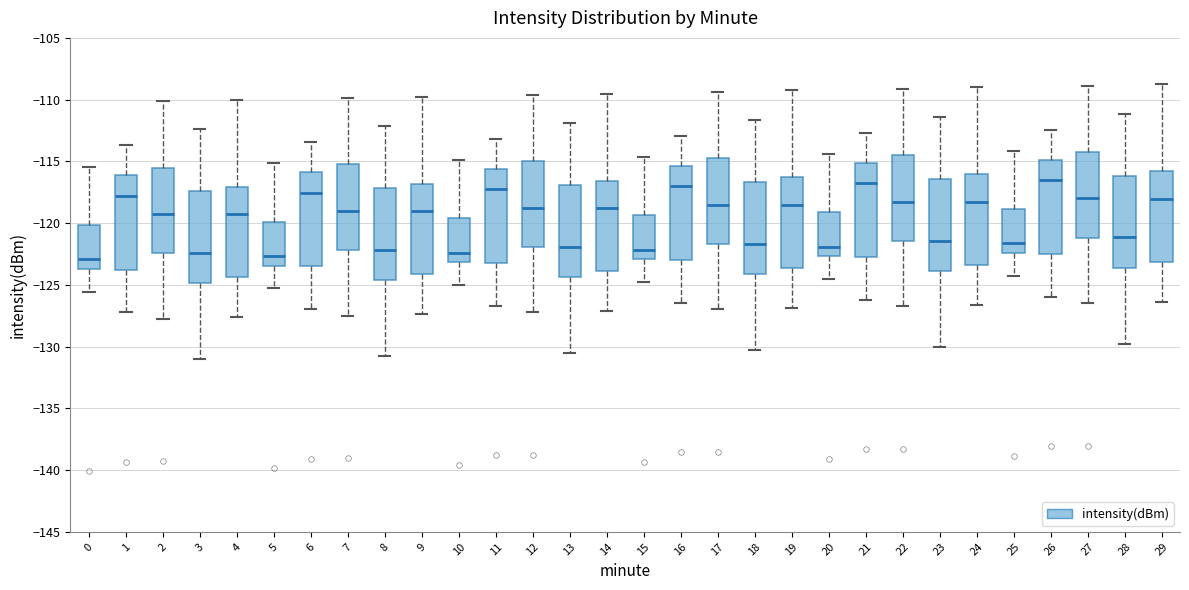

Reading left to right, transcribe this box plot: for each box, give where its median line is, the range the box spans, and where its two whiskers end, as read against the y-axis. The values are not printed on the chart, so give them approximately, as read against the axis.

0: median -123.0, box -123.5 to -120.0, whiskers -125.5 to -115.5
1: median -118.0, box -124.0 to -116.0, whiskers -127.0 to -113.5
2: median -119.5, box -122.5 to -115.5, whiskers -127.5 to -110.0
3: median -122.5, box -125.0 to -117.5, whiskers -131.0 to -112.5
4: median -119.5, box -124.5 to -117.0, whiskers -127.5 to -110.0
5: median -122.5, box -123.5 to -120.0, whiskers -125.5 to -115.0
6: median -117.5, box -123.5 to -116.0, whiskers -127.0 to -113.5
7: median -119.0, box -122.0 to -115.5, whiskers -127.5 to -110.0
8: median -122.0, box -124.5 to -117.0, whiskers -131.0 to -112.0
9: median -119.0, box -124.0 to -117.0, whiskers -127.5 to -110.0
10: median -122.5, box -123.0 to -119.5, whiskers -125.0 to -115.0
11: median -117.5, box -123.5 to -115.5, whiskers -126.5 to -113.0
12: median -119.0, box -122.0 to -115.0, whiskers -127.0 to -109.5
13: median -122.0, box -124.5 to -117.0, whiskers -130.5 to -112.0
14: median -119.0, box -124.0 to -116.5, whiskers -127.0 to -109.5
15: median -122.0, box -123.0 to -119.5, whiskers -125.0 to -114.5
16: median -117.0, box -123.0 to -115.5, whiskers -126.5 to -113.0
17: median -118.5, box -121.5 to -115.0, whiskers -127.0 to -109.5
18: median -121.5, box -124.0 to -116.5, whiskers -130.5 to -111.5
19: median -118.5, box -123.5 to -116.5, whiskers -127.0 to -109.5
20: median -122.0, box -122.5 to -119.0, whiskers -124.5 to -114.5
21: median -117.0, box -123.0 to -115.0, whiskers -126.0 to -112.5
22: median -118.5, box -121.5 to -114.5, whiskers -126.5 to -109.0
23: median -121.5, box -124.0 to -116.5, whiskers -130.0 to -111.5
24: median -118.5, box -123.5 to -116.0, whiskers -126.5 to -109.0
25: median -121.5, box -122.5 to -119.0, whiskers -124.5 to -114.0
26: median -116.5, box -122.5 to -115.0, whiskers -126.0 to -112.5
27: median -118.0, box -121.0 to -114.5, whiskers -126.5 to -109.0
28: median -121.0, box -123.5 to -116.0, whiskers -130.0 to -111.0
29: median -118.0, box -123.0 to -116.0, whiskers -126.5 to -109.0